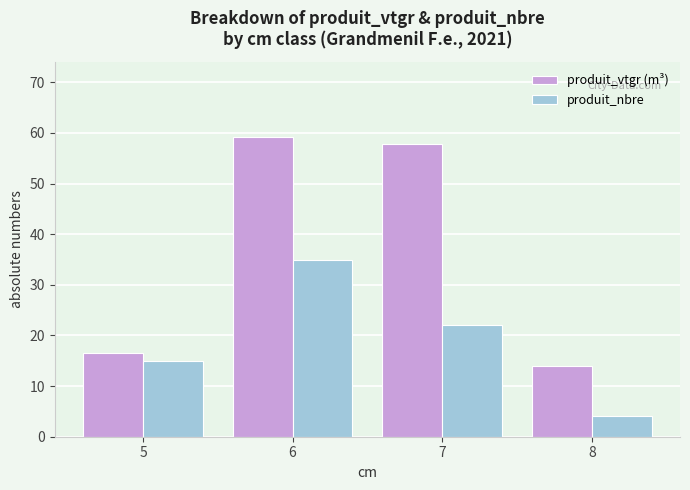

Reading left to right, transcribe all the data shown in this chart.

produit_vtgr (m³): 16.5	59.2	57.7	14.0
produit_nbre: 15.0	35.0	22.0	4.0